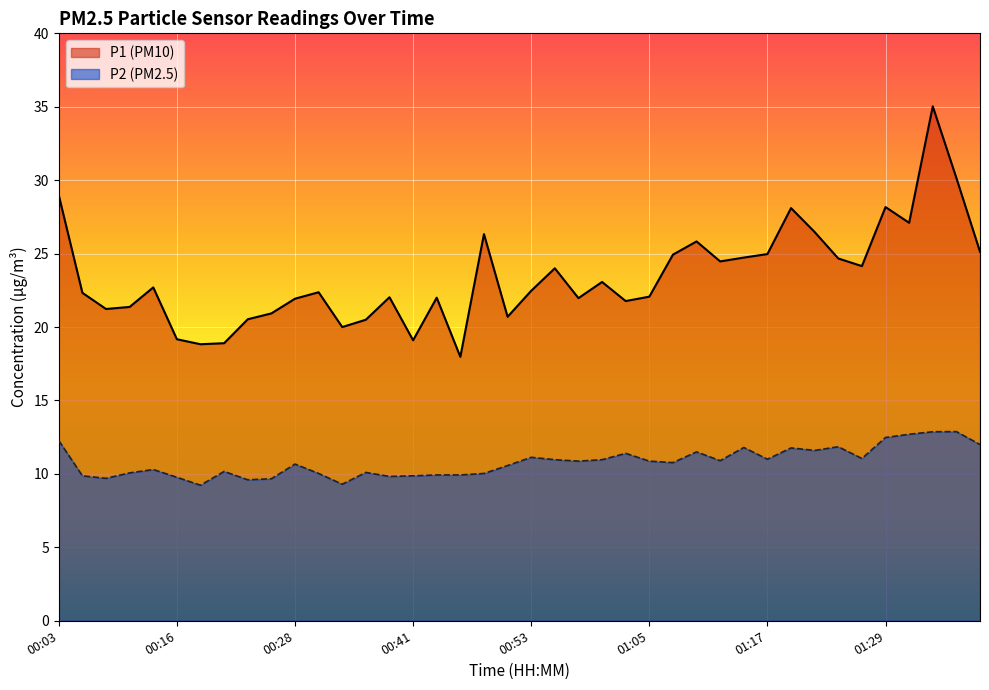

Which series has the largest total across all categories?

P1 (PM10)